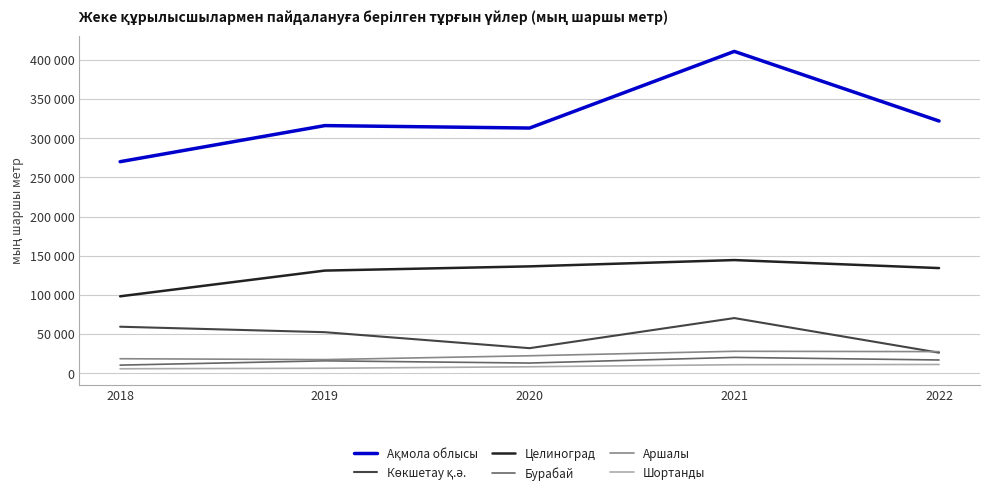

What is the difference between the maximum and minimum values in the Ақмола облысы series?

140781